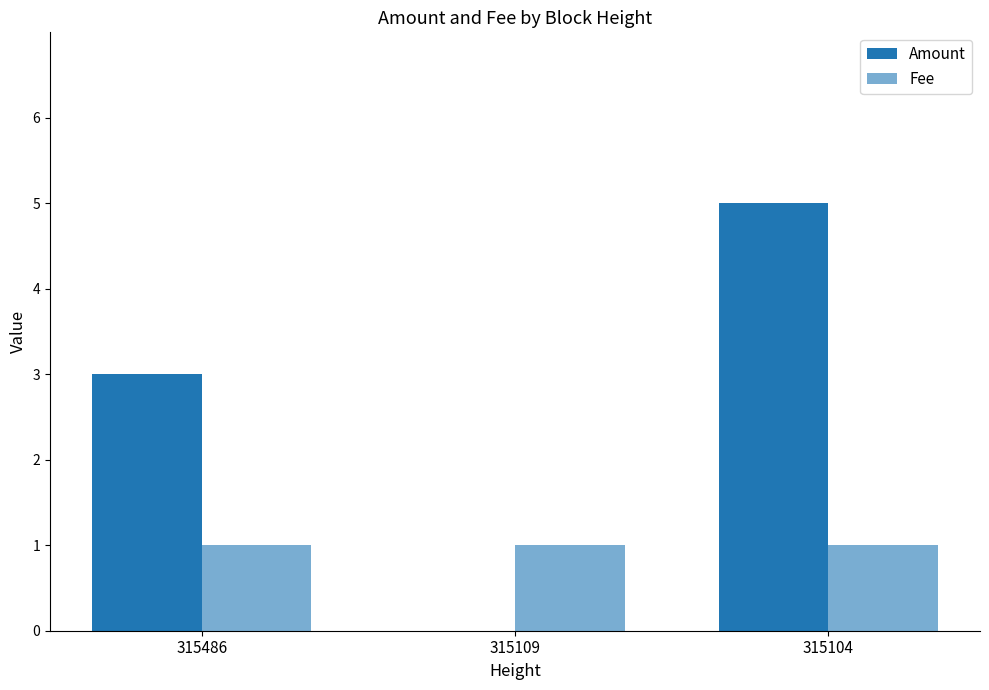

Reading left to right, extract all data points from this chart.

Amount: 3	0	5
Fee: 1	1	1